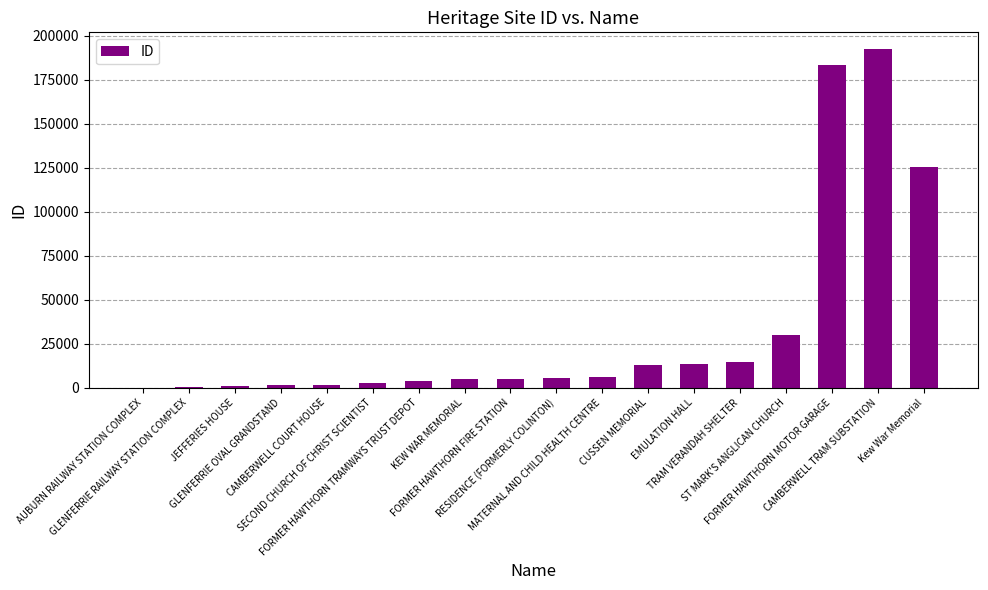

What is the change in value from GLENFERRIE RAILWAY STATION COMPLEX to RESIDENCE (FORMERLY COLINTON)?

+4727